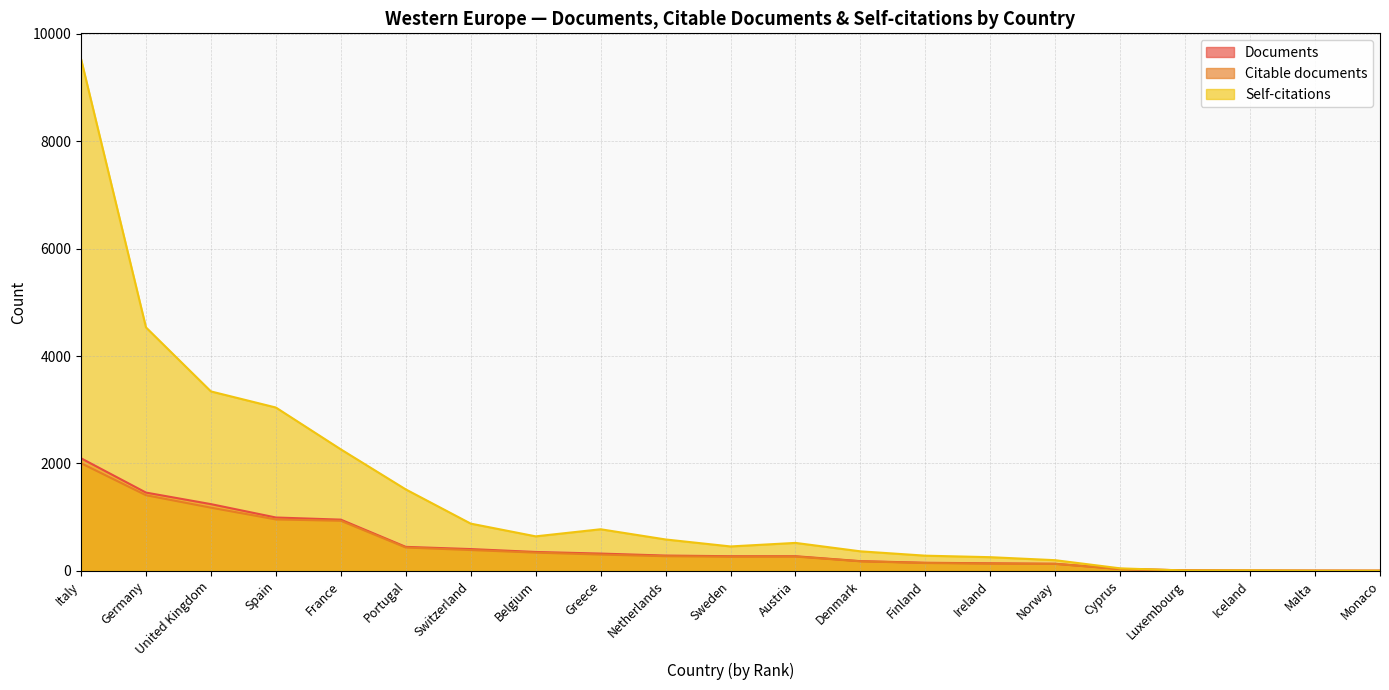

How many interior local valleys does the Citable documents series have?

1